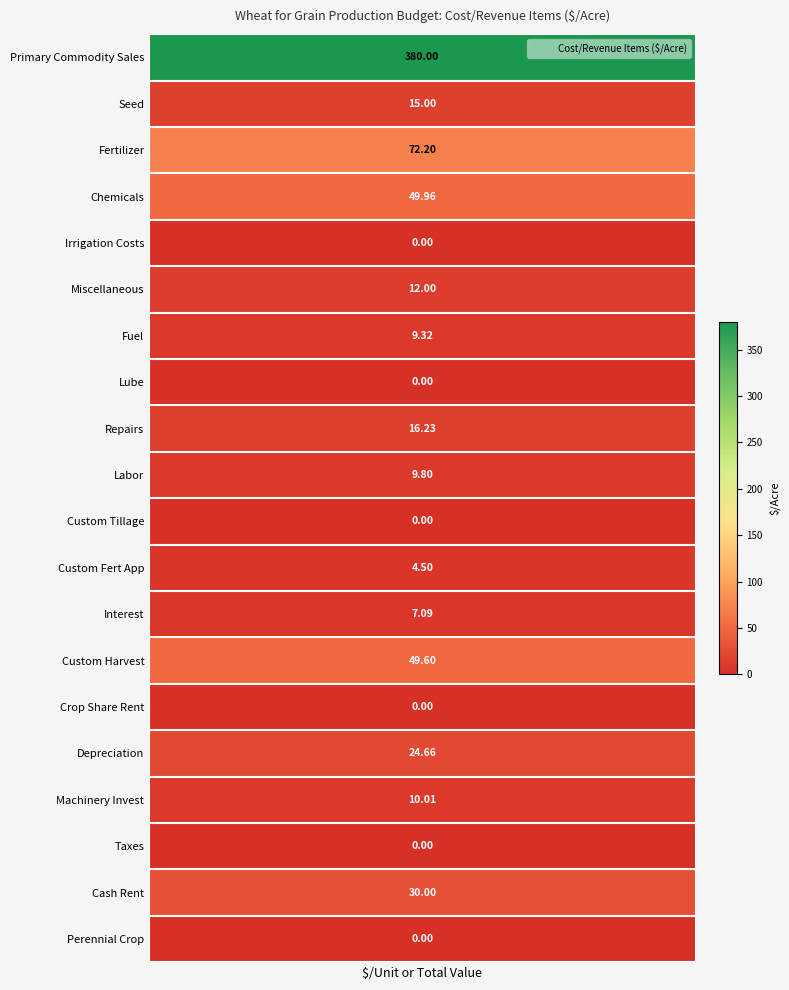

How many series are shown in this chart?

1